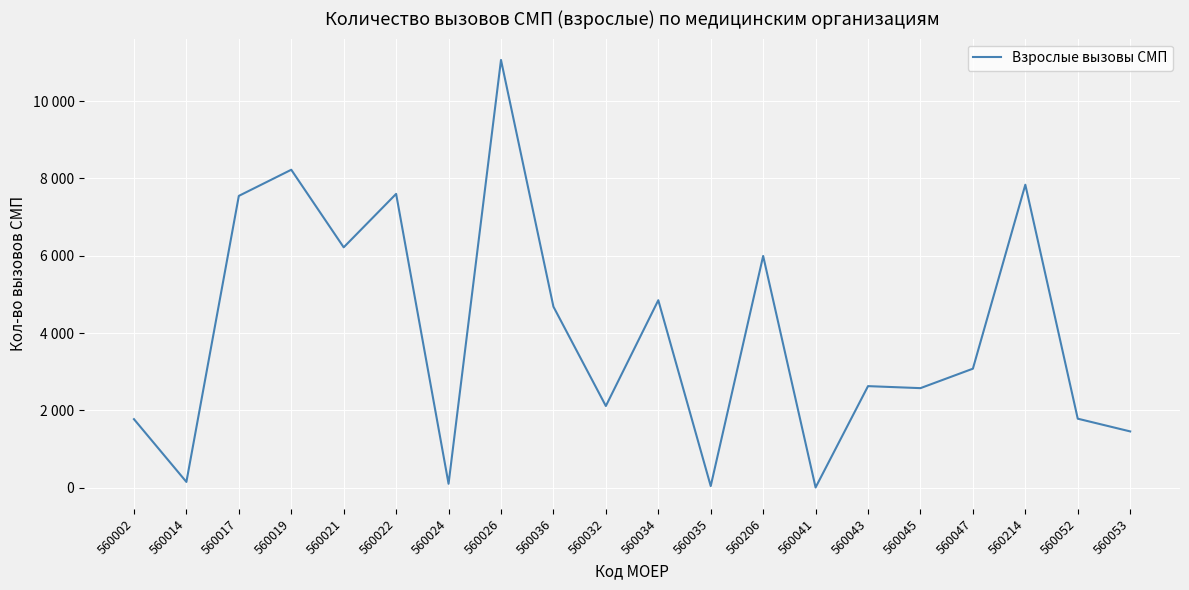

What is the difference between the maximum and second lowest values?

11018